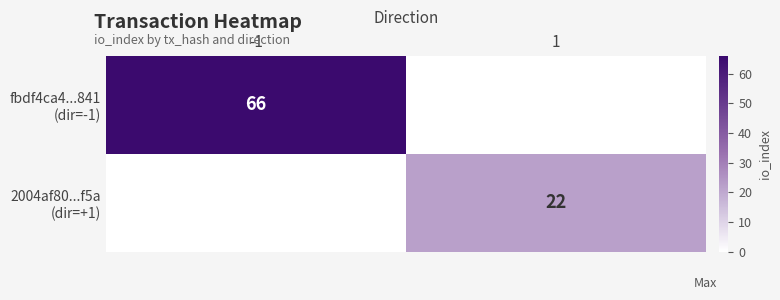

At which label is fbdf4ca4...841 (dir=-1) closest to 33?

-1